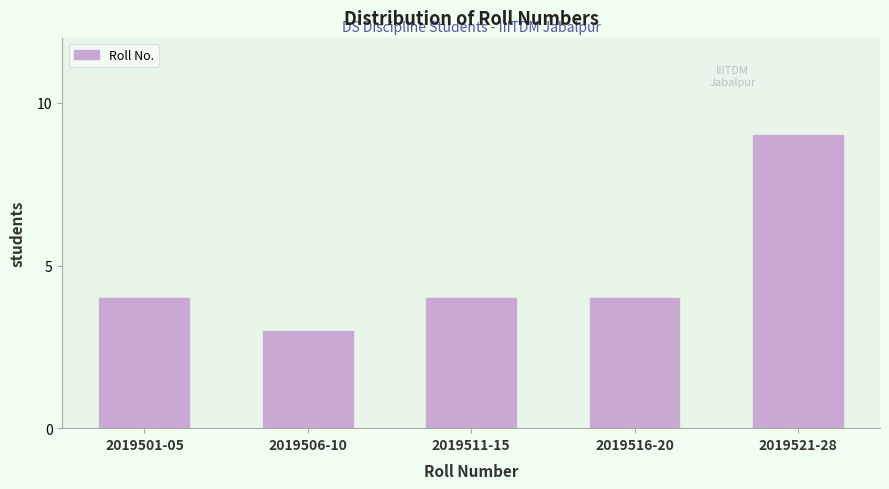

Reading right to left, what are all the values shown in this chart?

2019521-28=9	2019516-20=4	2019511-15=4	2019506-10=3	2019501-05=4